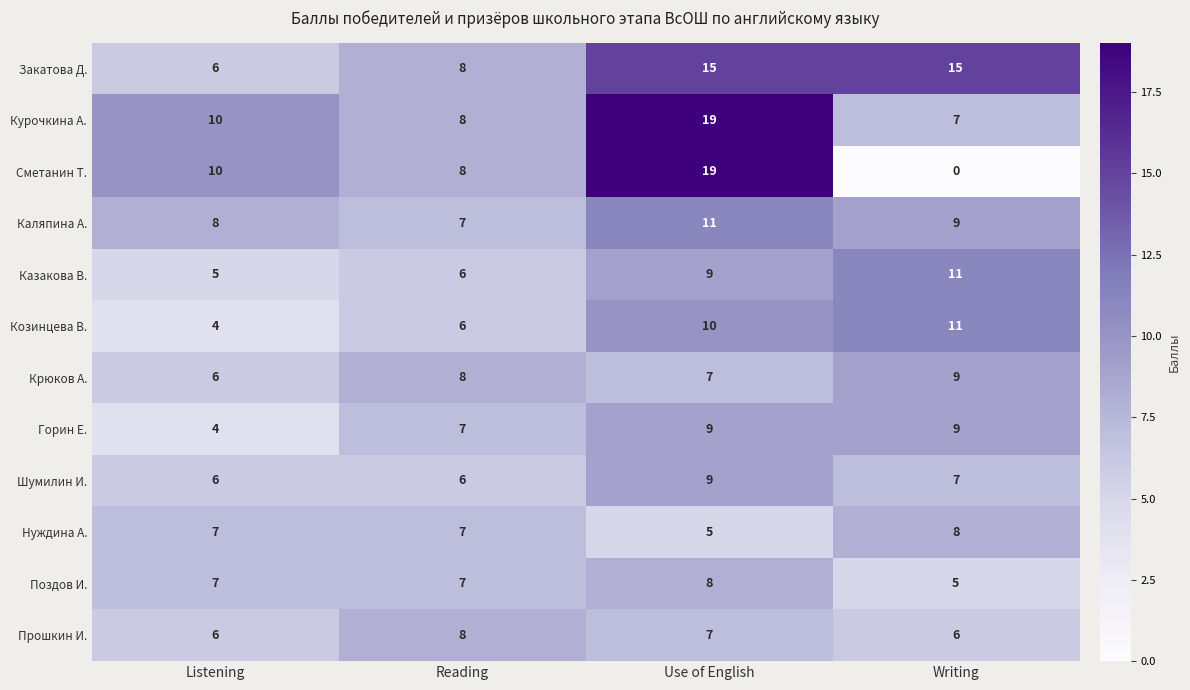

What is the difference between the maximum and minimum values in the Горин Е. series?

5